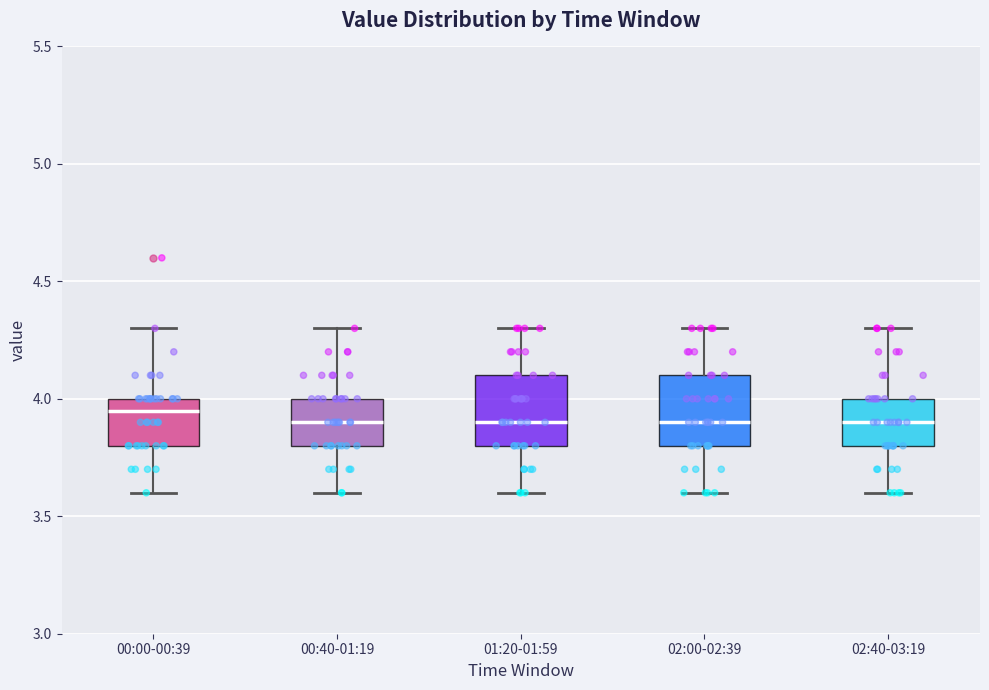

Which box's median line is the highest?

00:00-00:39